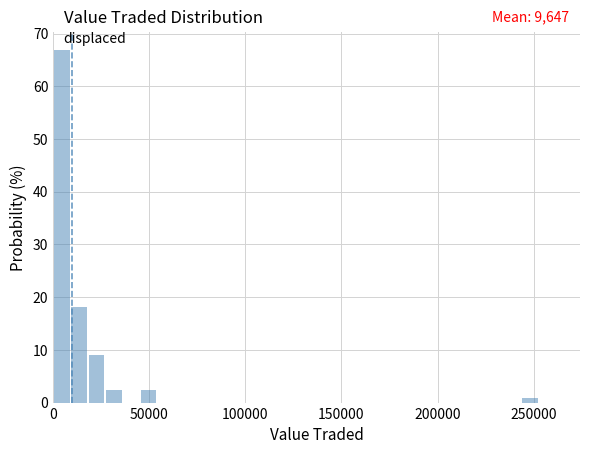

Around what value on the x-axis is the tallest bar? Give the approximate position of its centre, as read against the axis.

5000